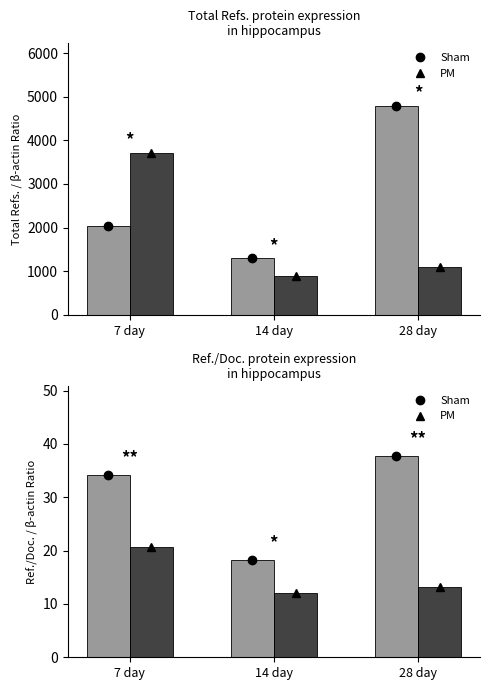

At which label is Sham closest to 27?

7 day